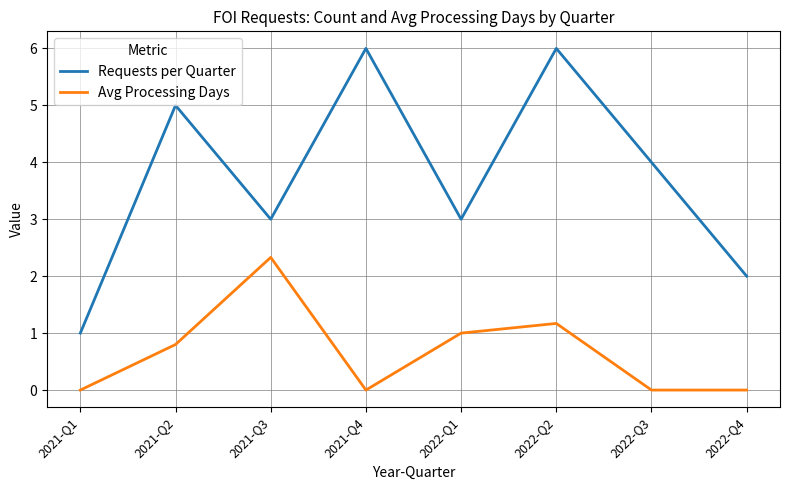

Reading left to right, what are all the values shown in this chart?

Requests per Quarter: 1.0	5.0	3.0	6.0	3.0	6.0	4.0	2.0
Avg Processing Days: 0.0	0.8	2.3	0.0	1.0	1.2	0.0	0.0